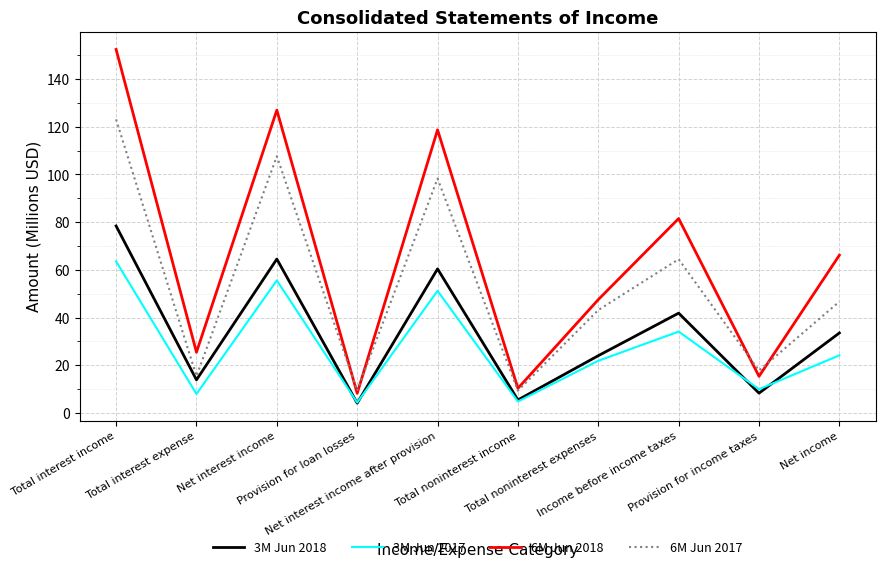

True or false: 3M Jun 2018 has more than 0 points higher than both neighbors.

True